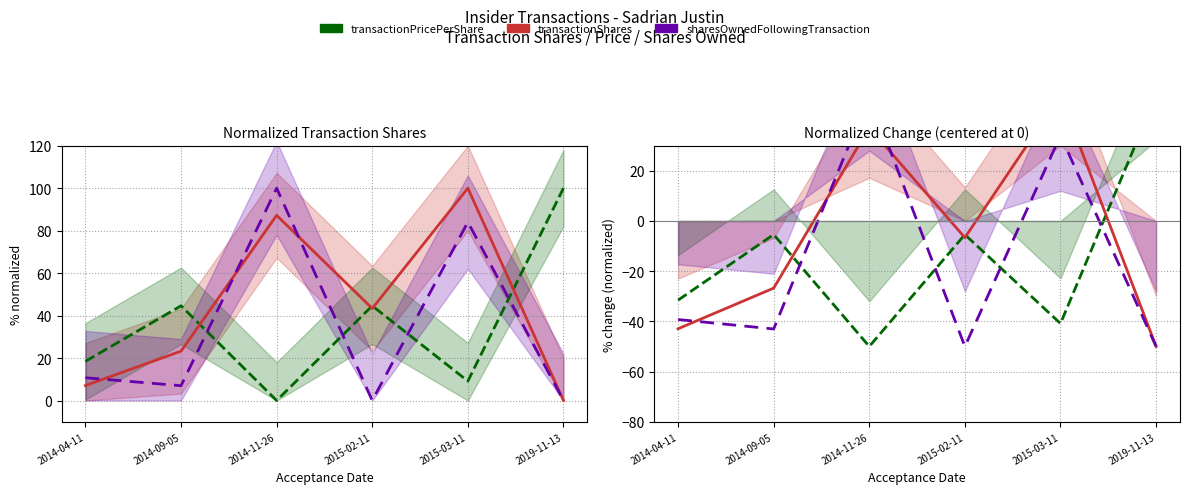

List the labels in order of sharesOwnedFollowingTransaction value, largest first.

2014-11-26, 2015-03-11, 2014-04-11, 2014-09-05, 2019-11-13, 2015-02-11